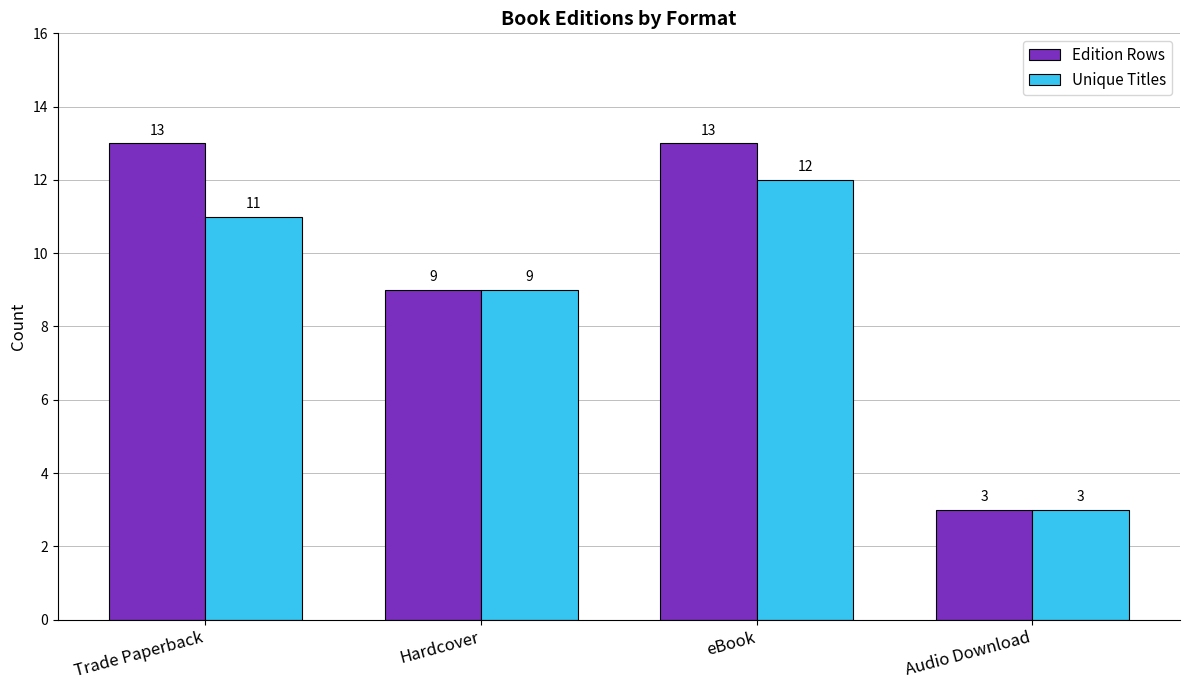

Read the Edition Rows value at Hardcover, to the nearest 10.

10